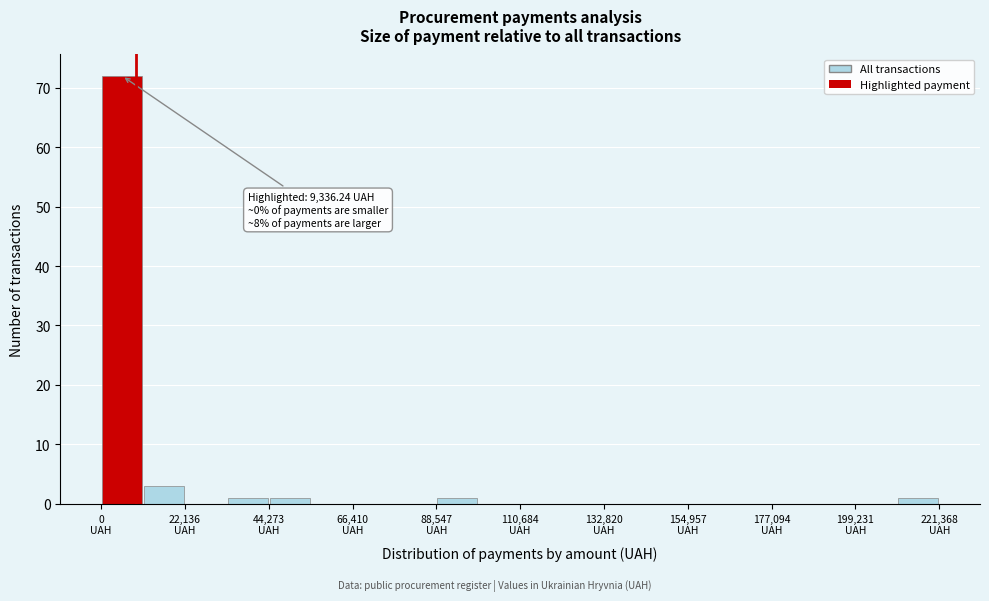

Read against the x-axis, roughly where is the centre of the tallest bar?

5000